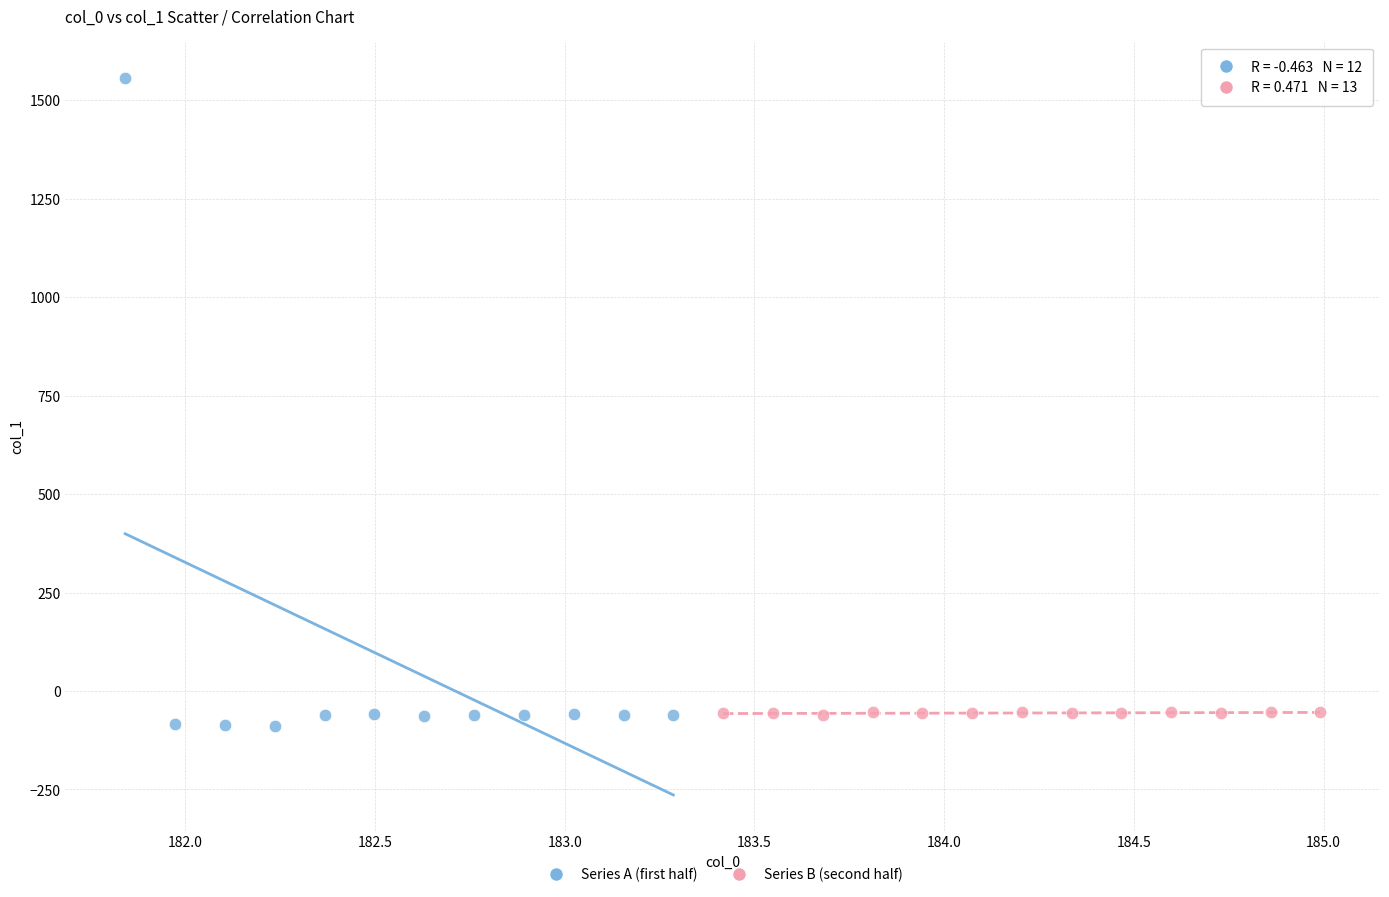

Which series has the largest Y range (max minus min)?

Series A (first half)